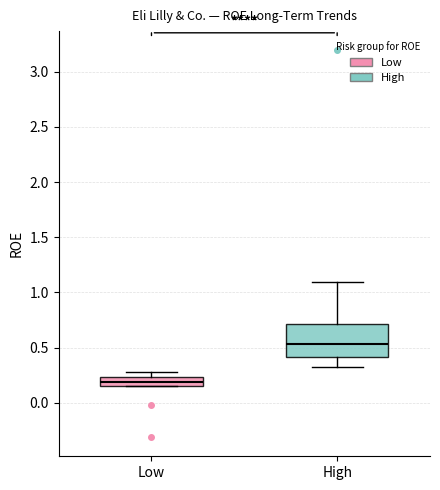

Which box has the lowest median line?

Low